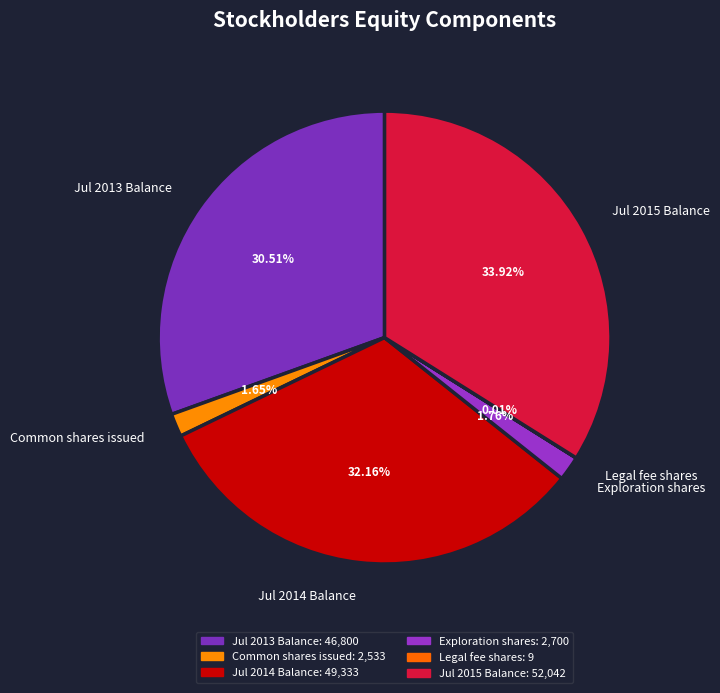

What is the largest slice in the pie chart?

Jul 2015 Balance